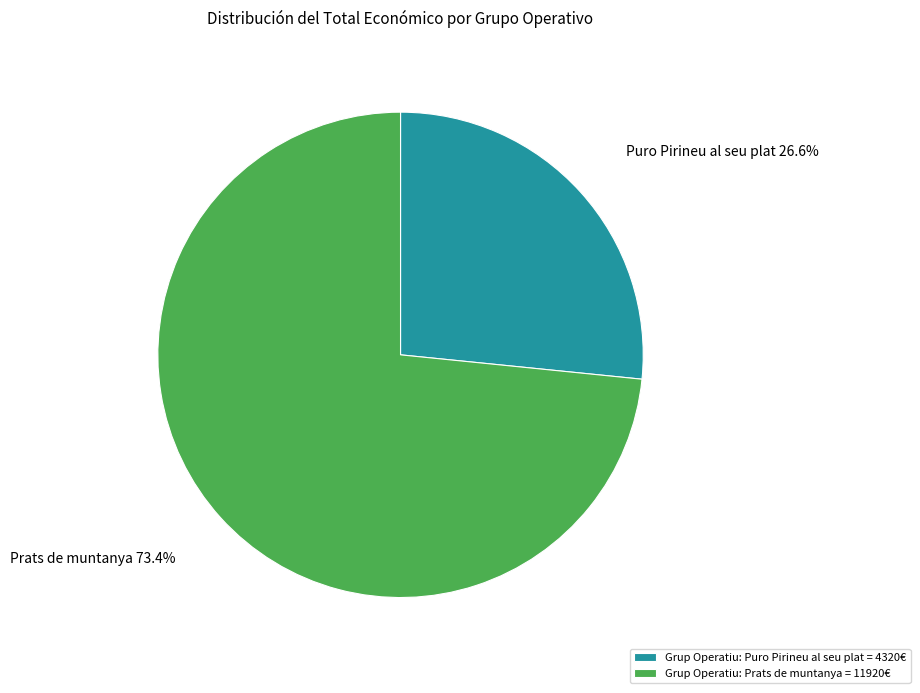

Is it true that Grup Operatiu: Puro Pirineu al seu plat is 27% of the pie?

True